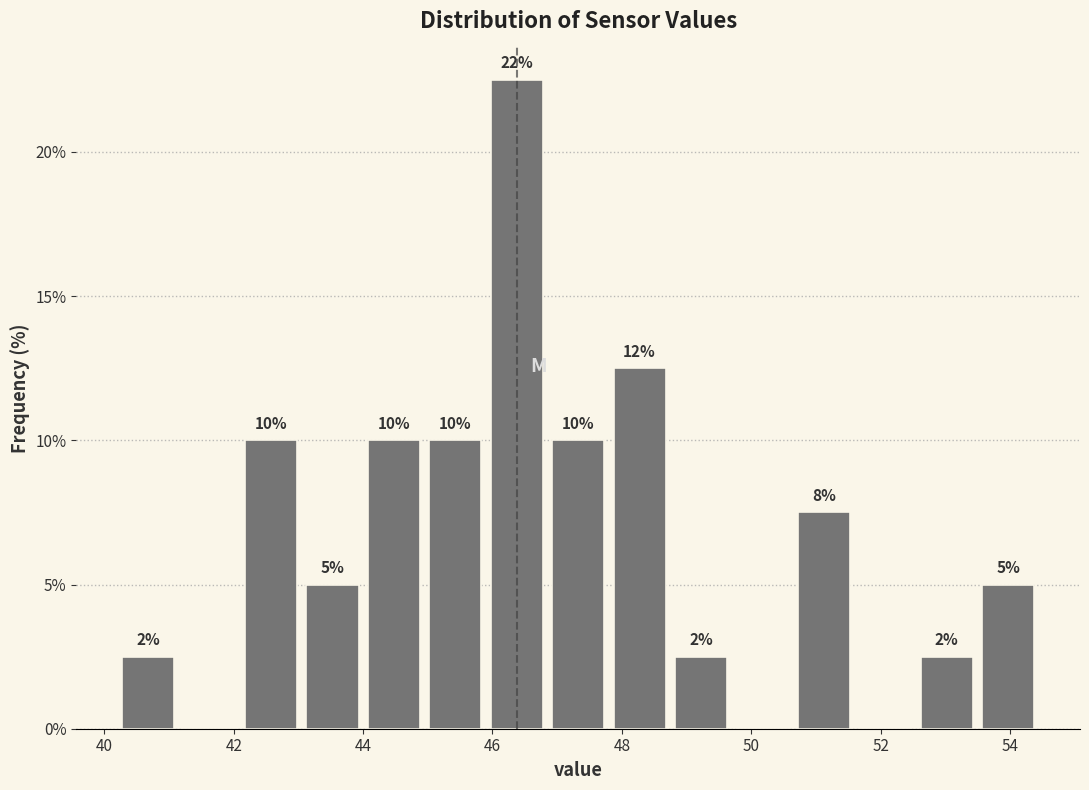

Over which range of the x-axis is the bar tallest?

45.90 to 46.85